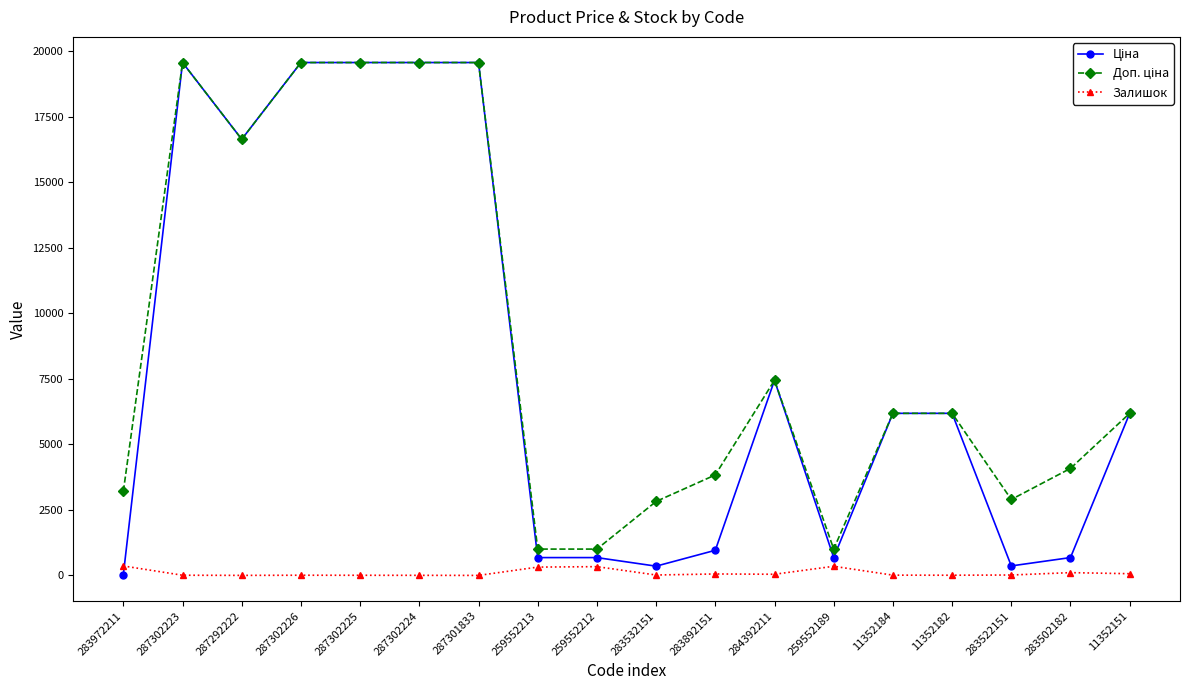

At how many categories does at least one series exceed 15524?

6